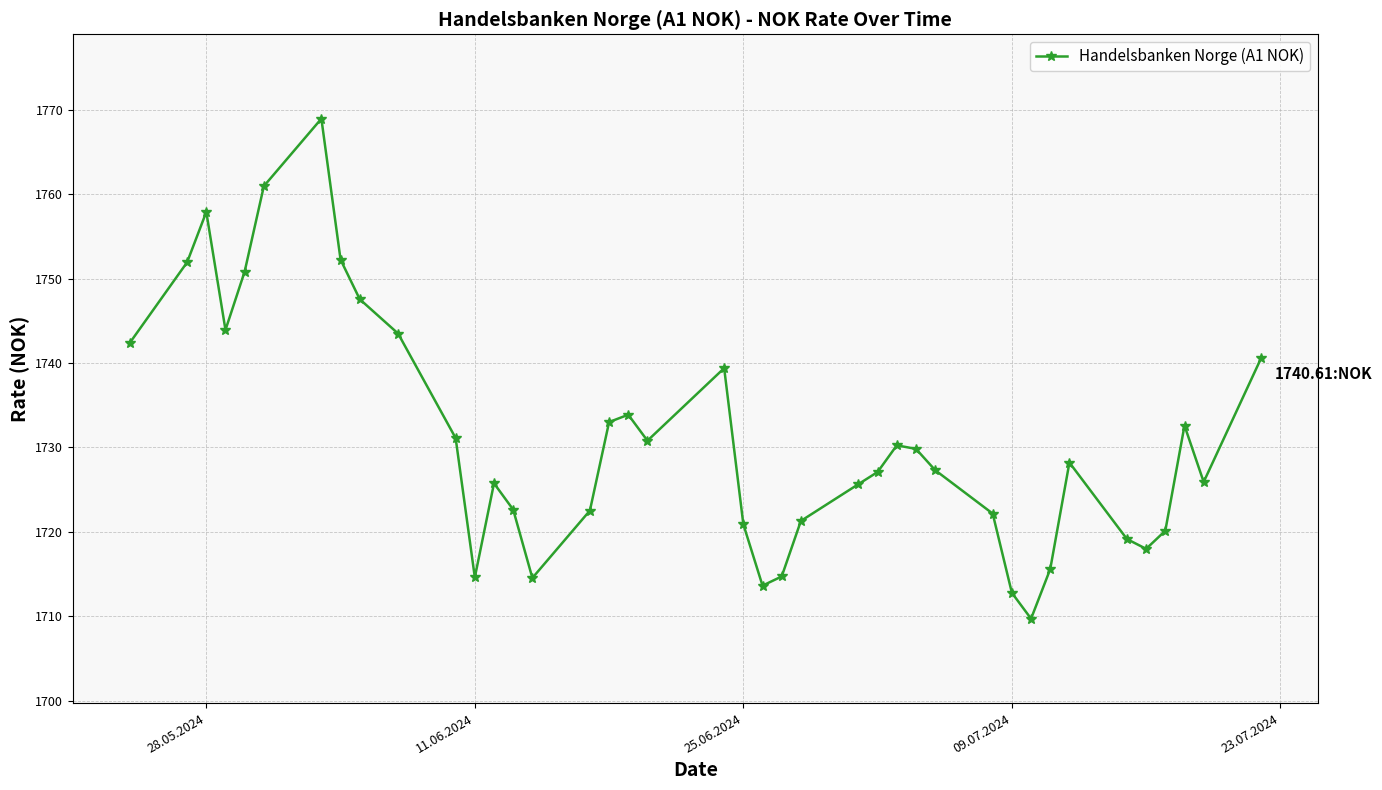

How many series are shown in this chart?

1